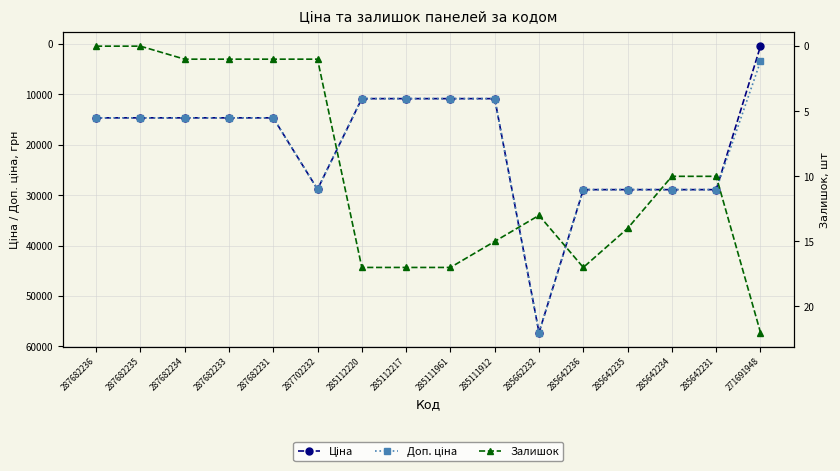

How many lines are shown in the chart?

3